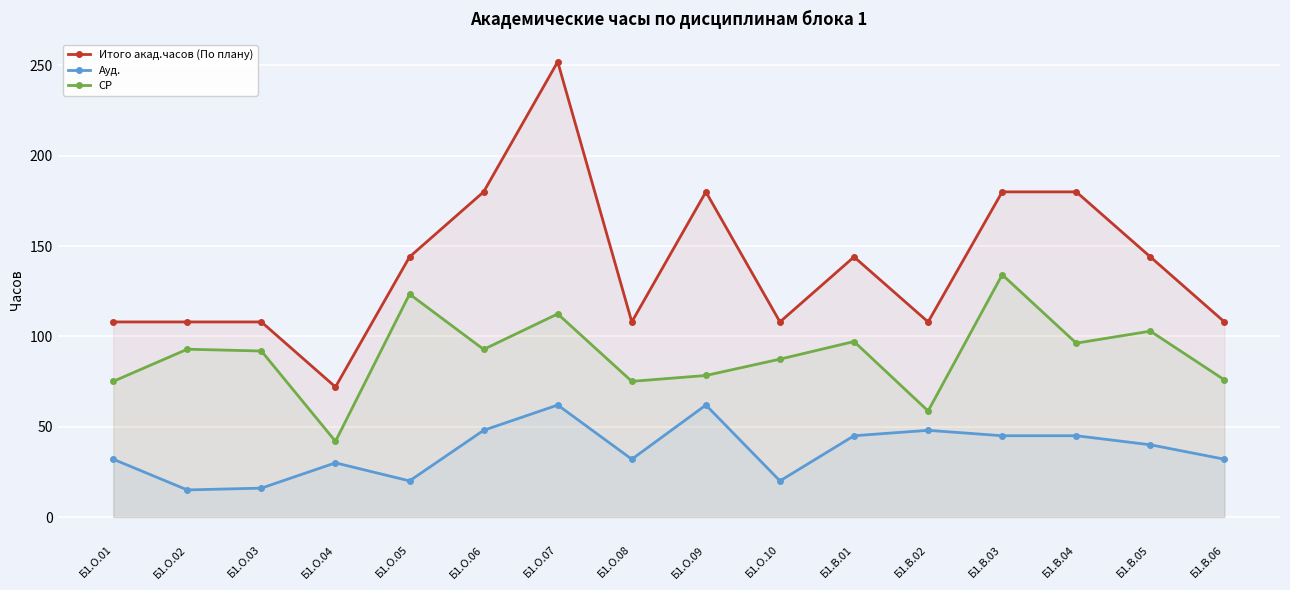

What is the difference between the highest and lowest values at Б1.О.03?

92.0